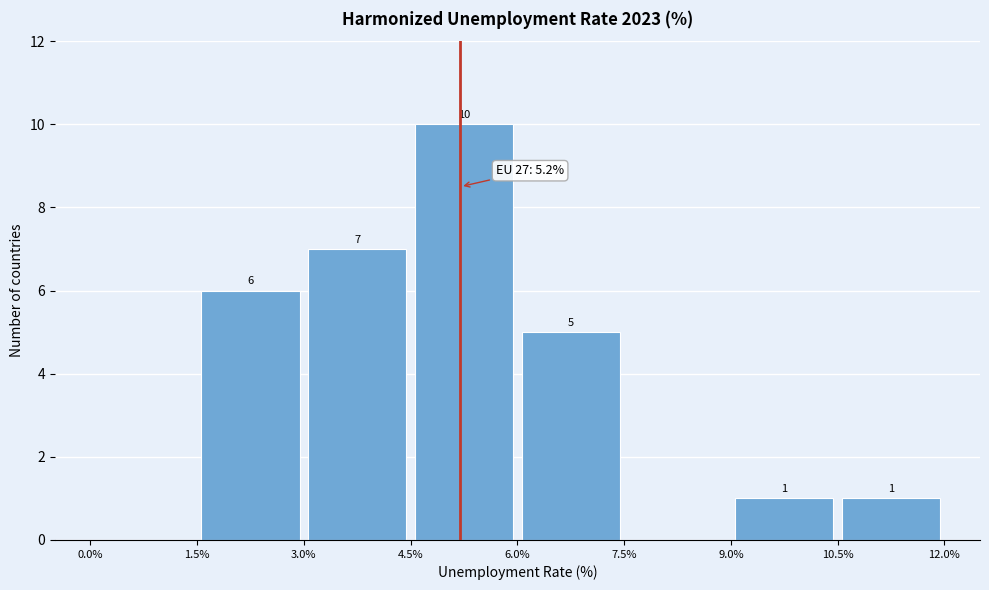

Over which range of the x-axis is the bar tallest?

4.5% to 6.0%